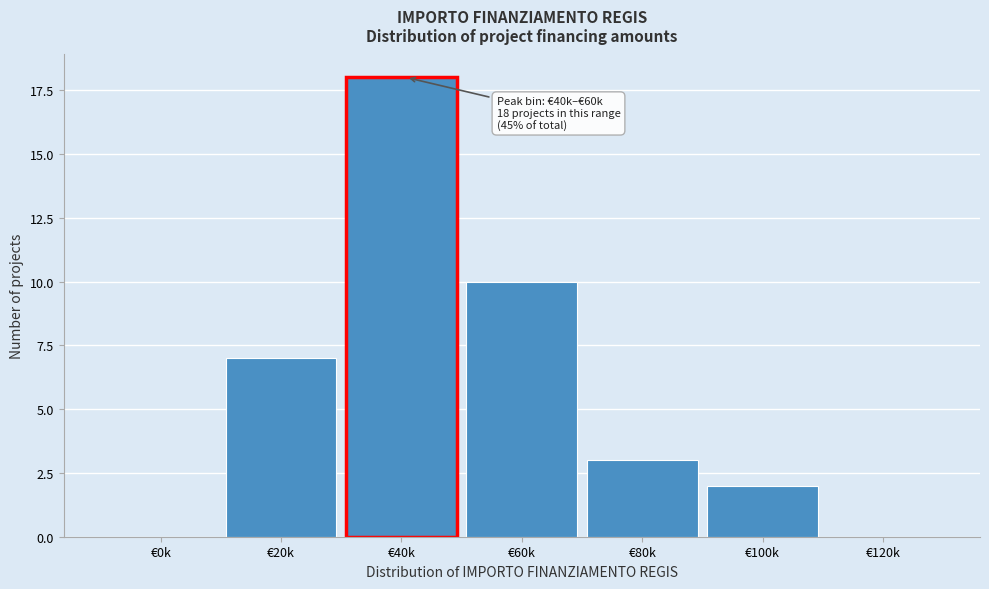

Reading left to right, list all the values displayed in this chart.

€0k=0	€20k=7	€40k=18	€60k=10	€80k=3	€100k=2	€120k=0